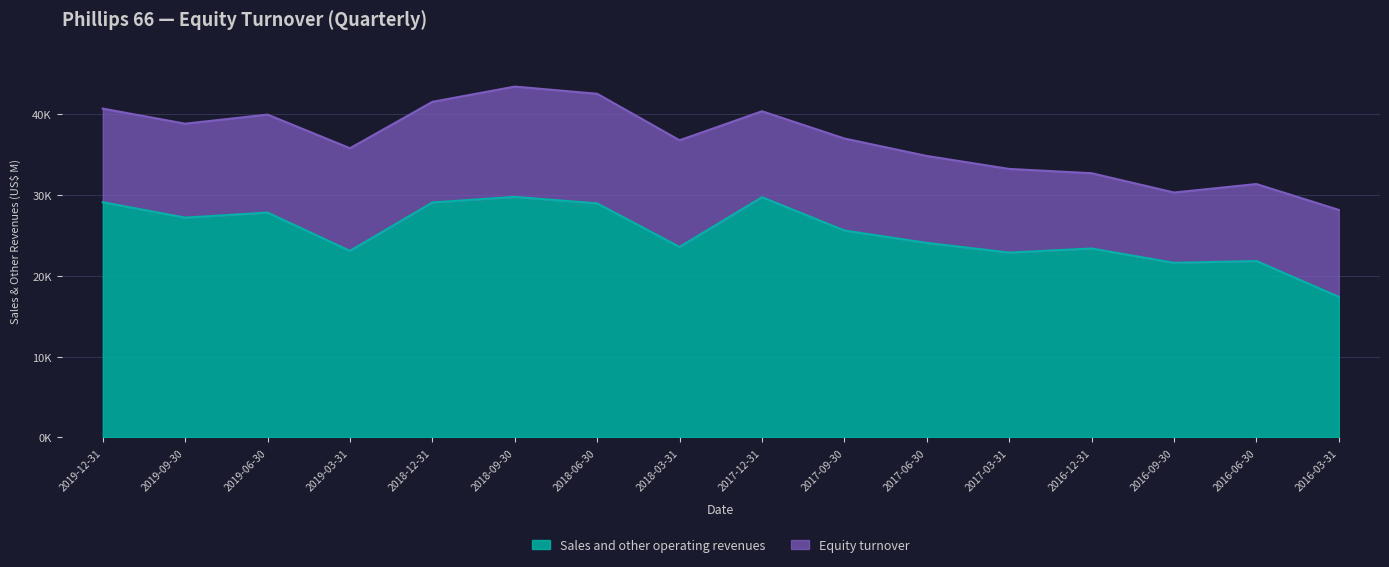

At which category does the chart reach its peak across all series?

2018-09-30